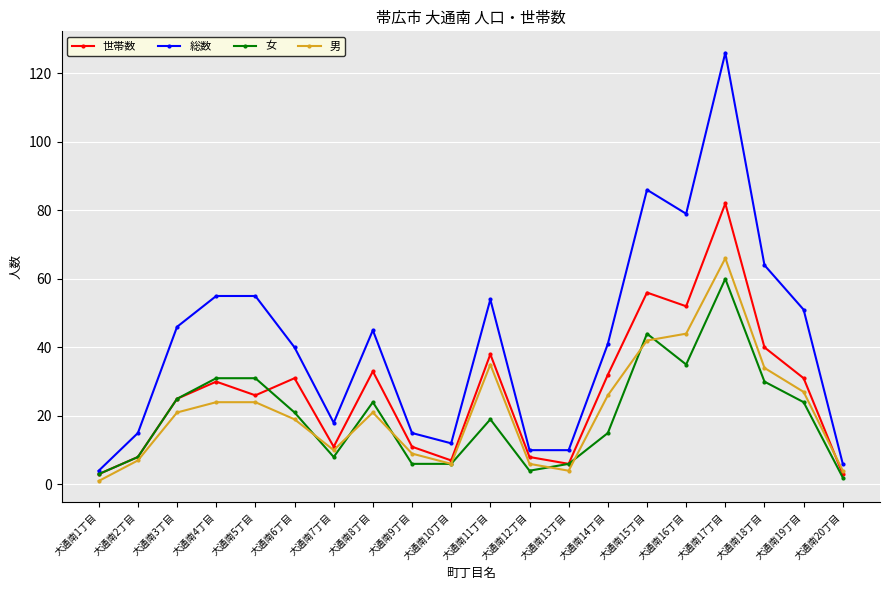

What is the difference between the 総数 values at 大通南18丁目 and 大通南14丁目?

23